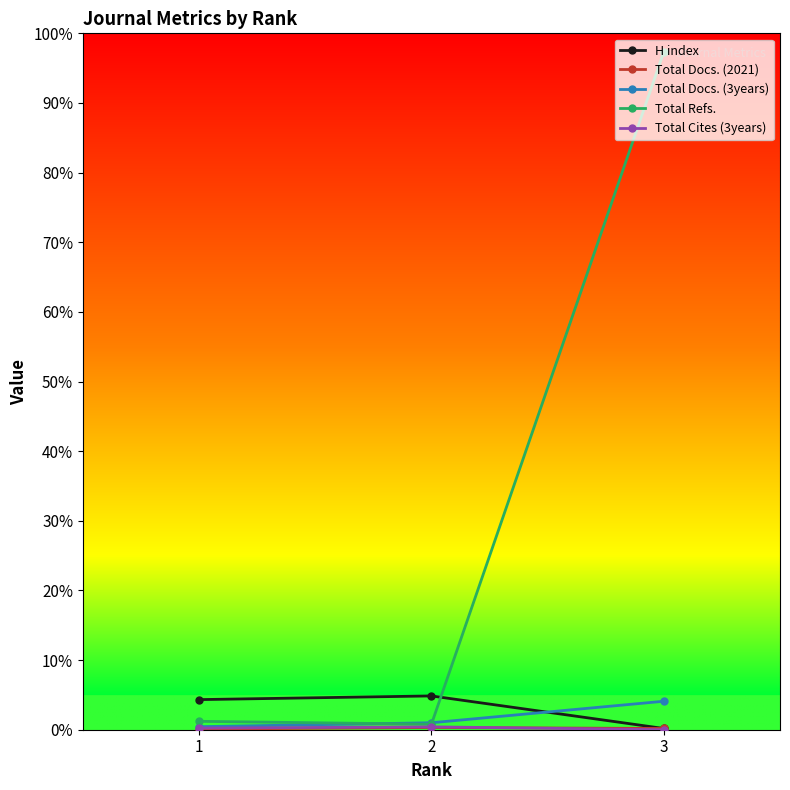

Is this an area chart (filled region under the line)?

No